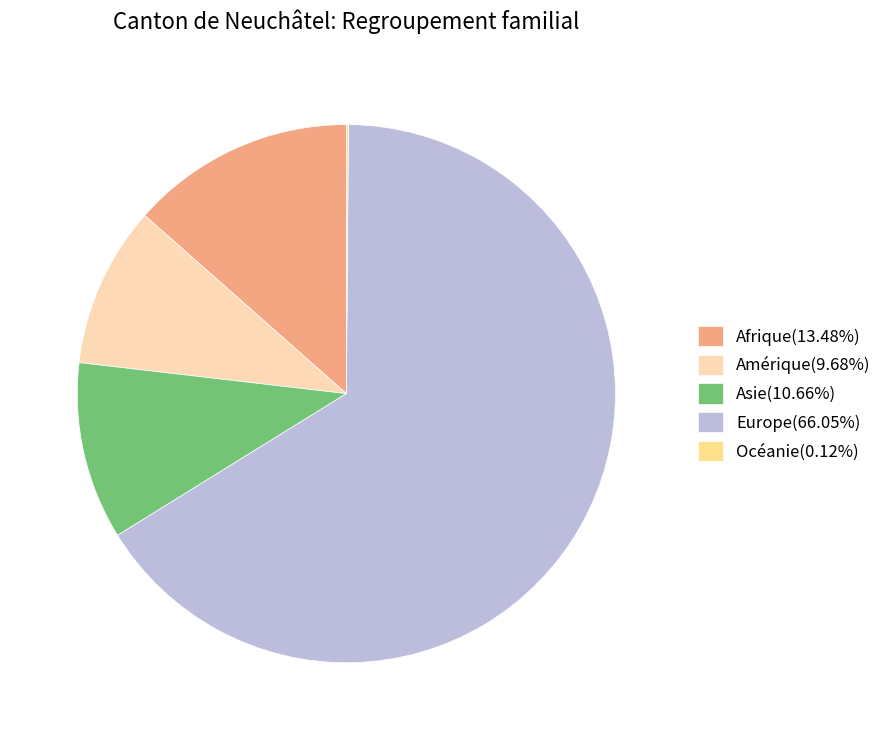

Is Europe the majority of the pie?

Yes